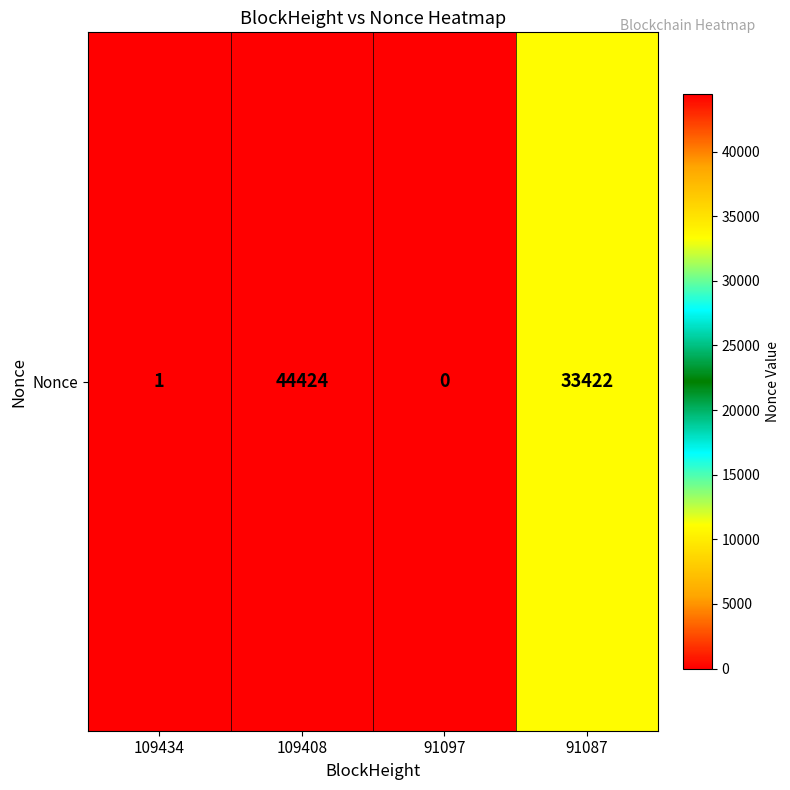

Reading right to left, extract all data points from this chart.

91087=33422	91097=0	109408=44424	109434=1